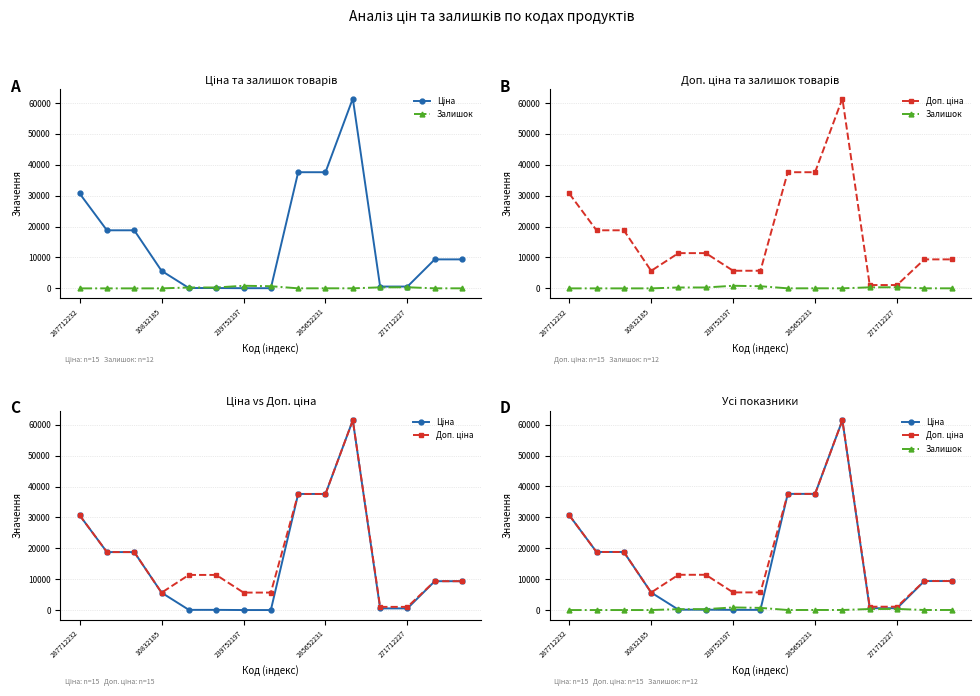

What is the total value across all series at 271712227?

2030.6